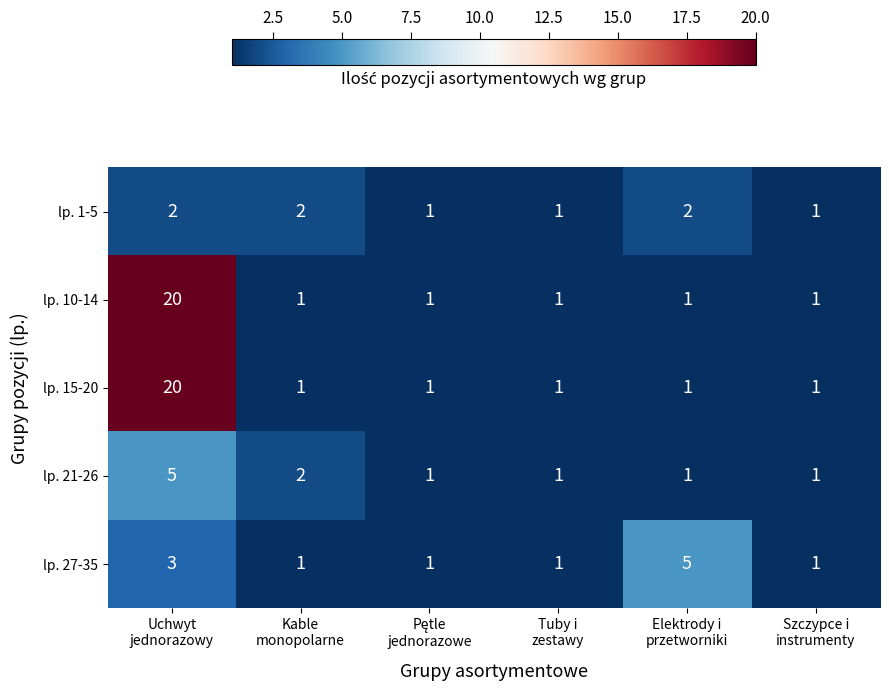

Count the lp. 27-35 values in the range 1 to 3.

5